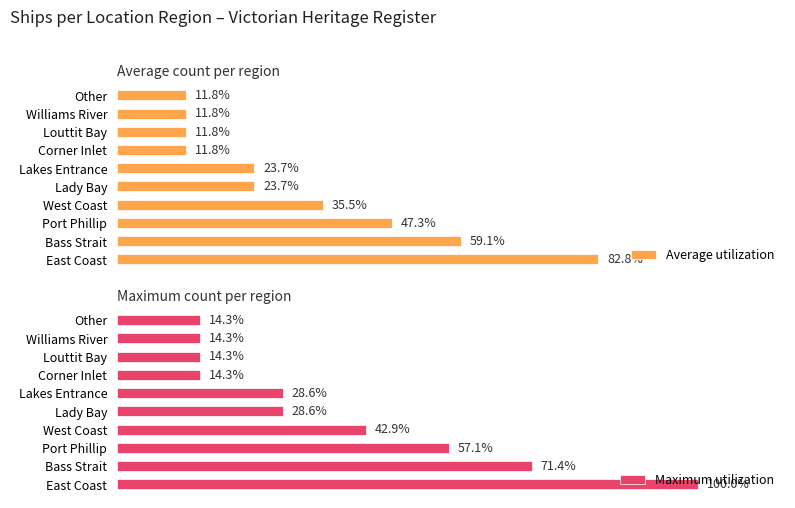

What value does the Average utilization series have at East Coast?

82.8